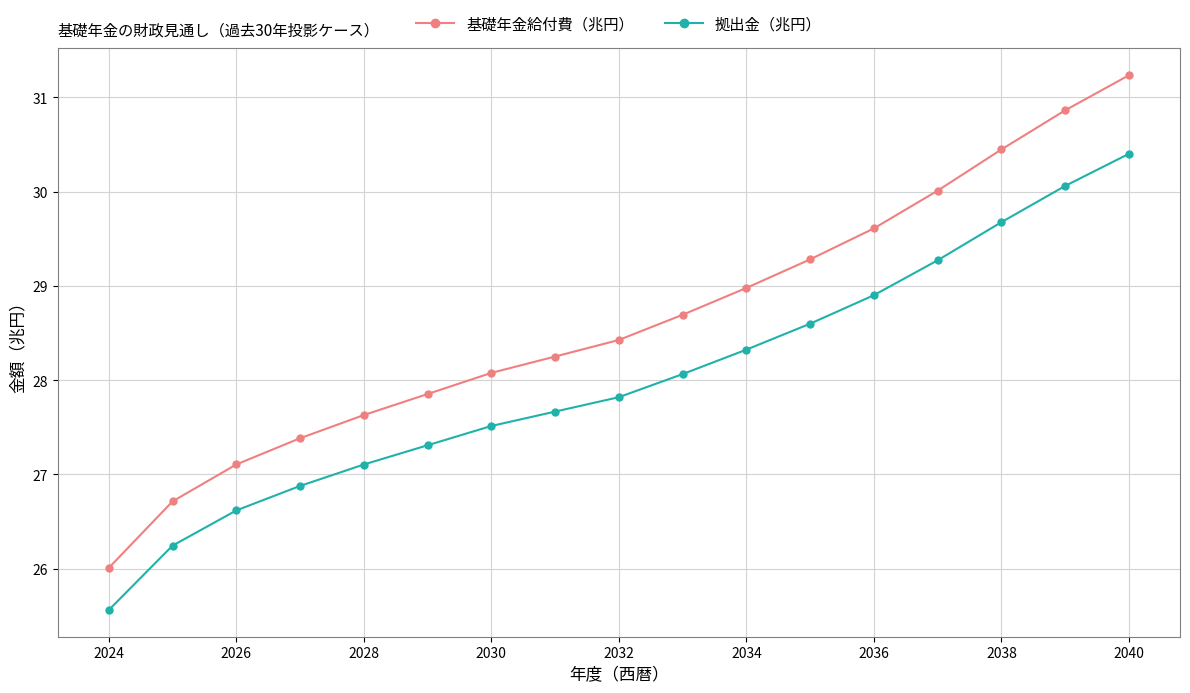

Rank the series by their maximum value, from lowest to highest.

拠出金（兆円）, 基礎年金給付費（兆円）